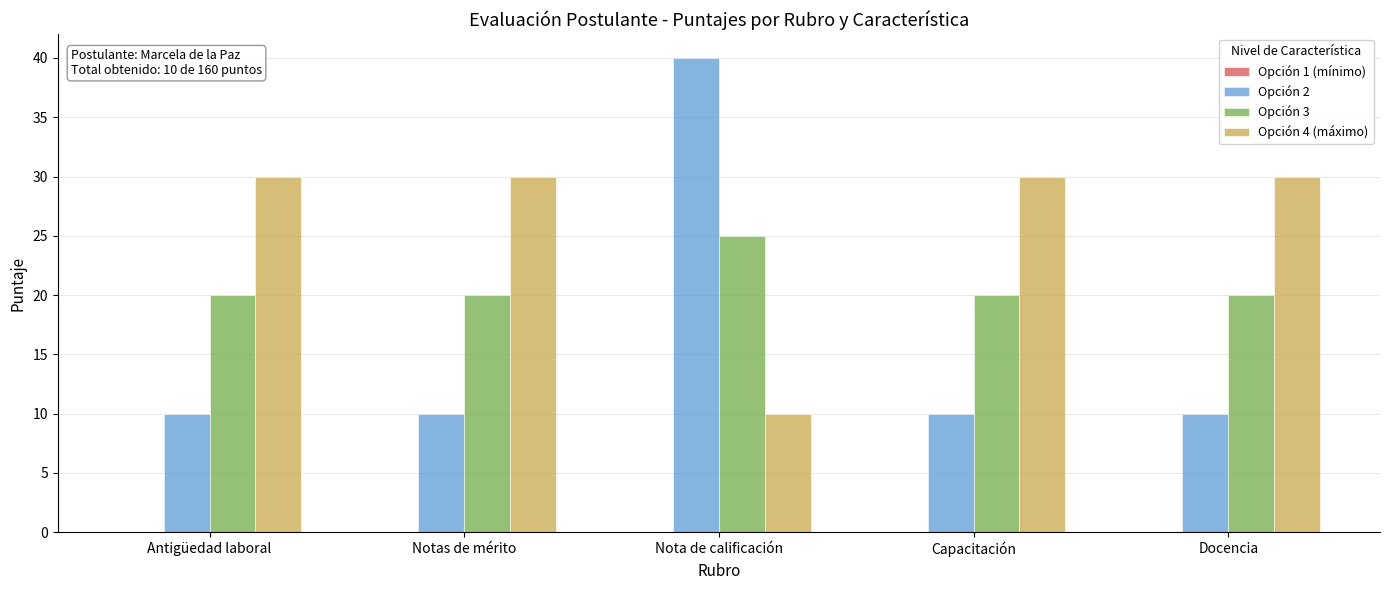

What position from the right is Antigüedad laboral?

5